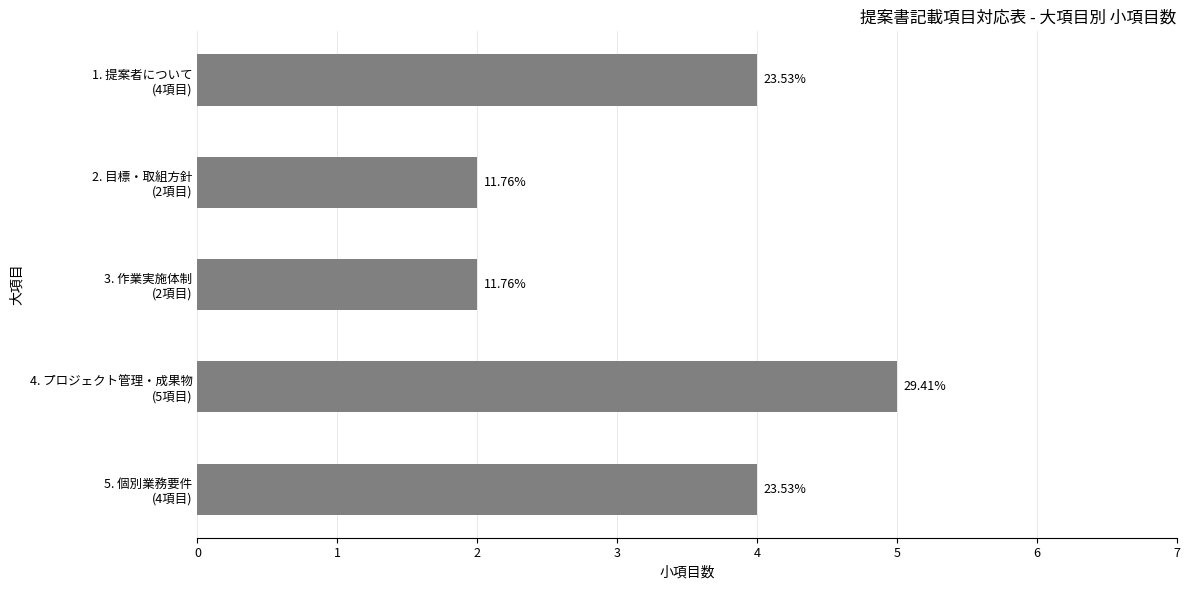

How many bars are there in total?

5